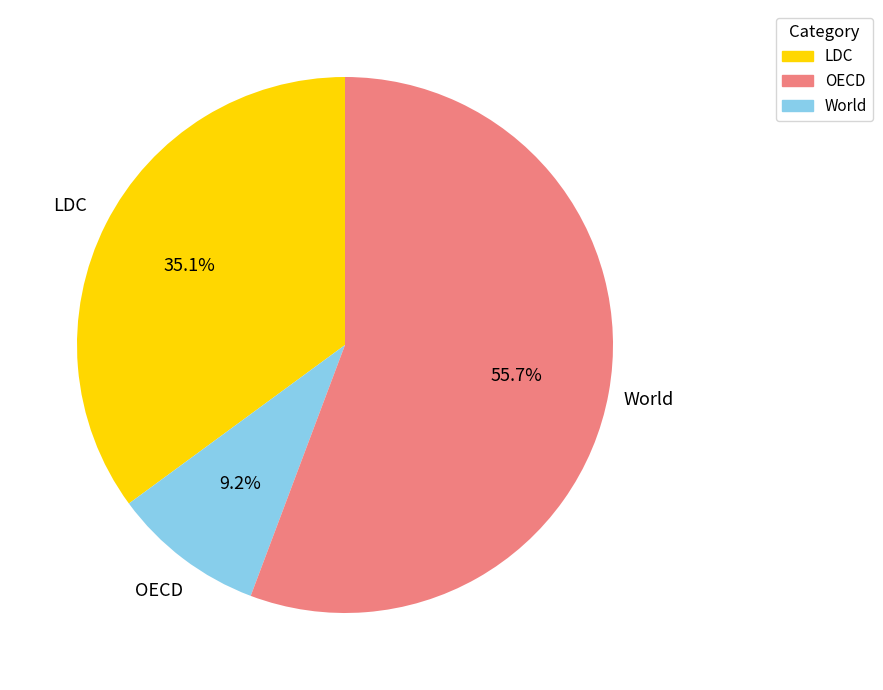

Is World the majority of the pie?

Yes